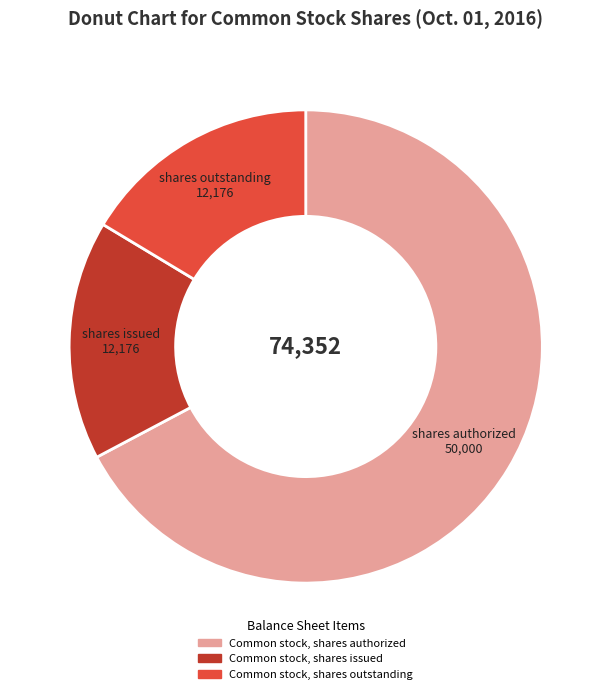

True or false: Common stock, shares authorized accounts for 67% of the total.

True